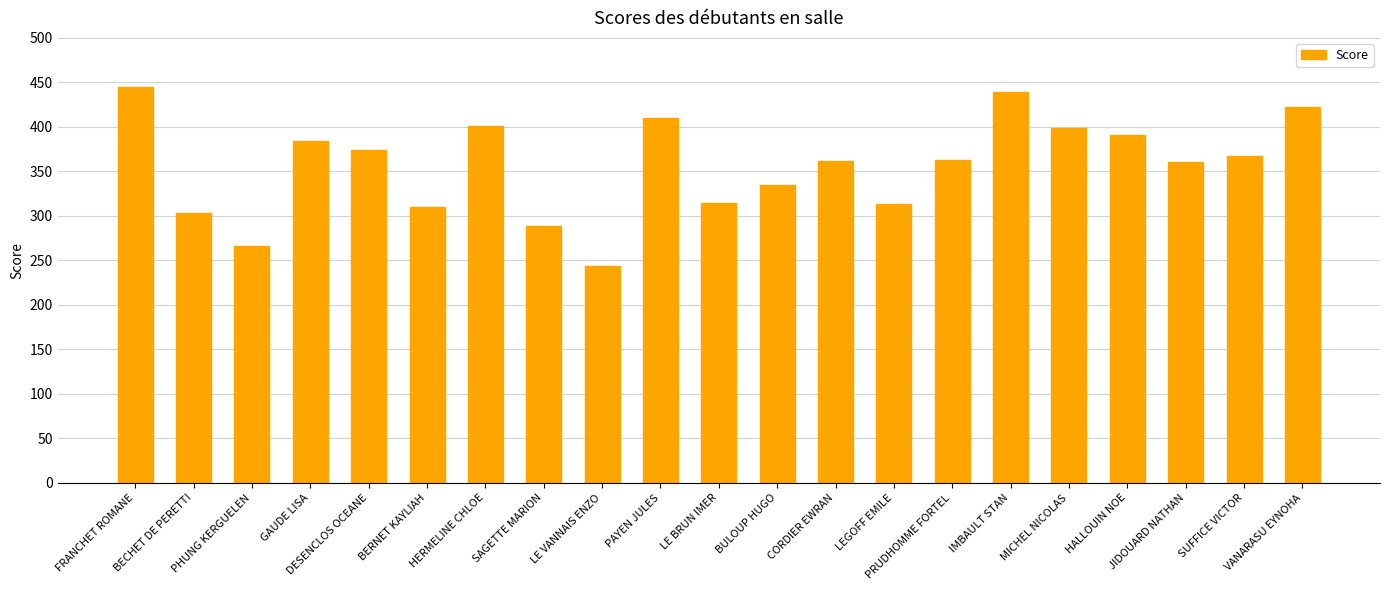

What is the greatest value displayed?

445